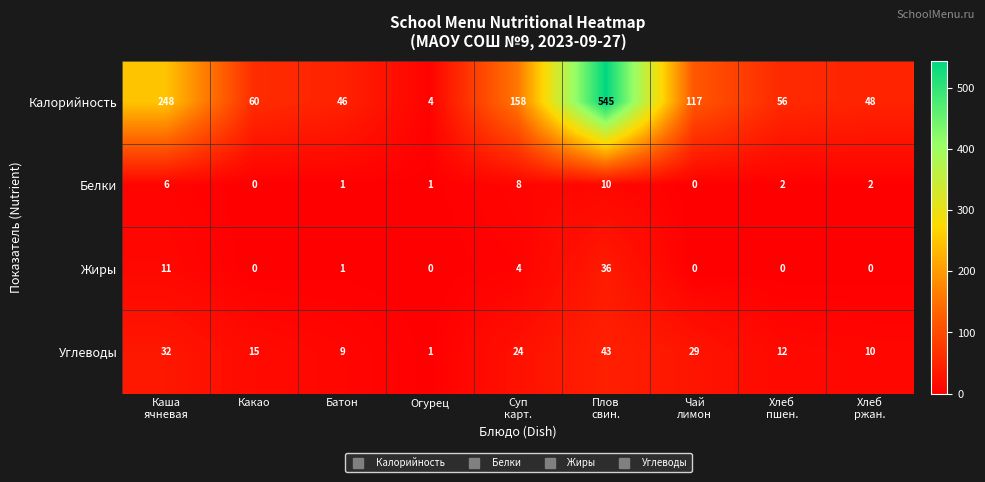

Count the Белки values in the range 1 to 6.

5